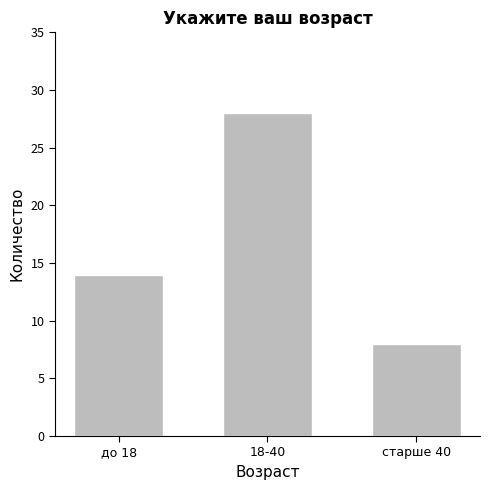

True or false: the data shows 4 at старше 40.

False